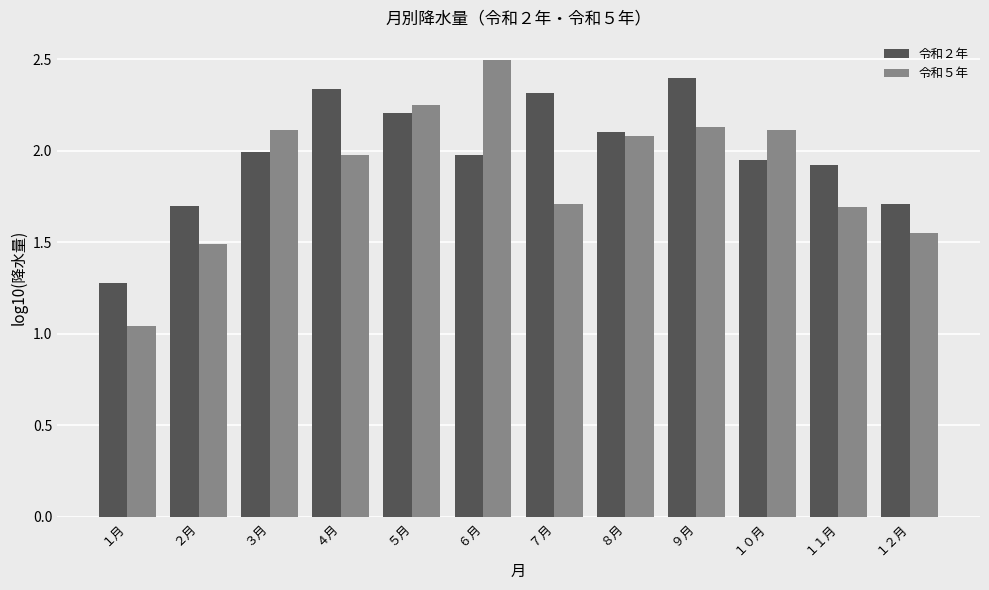

At which category is the sum across all series the highest?

９月